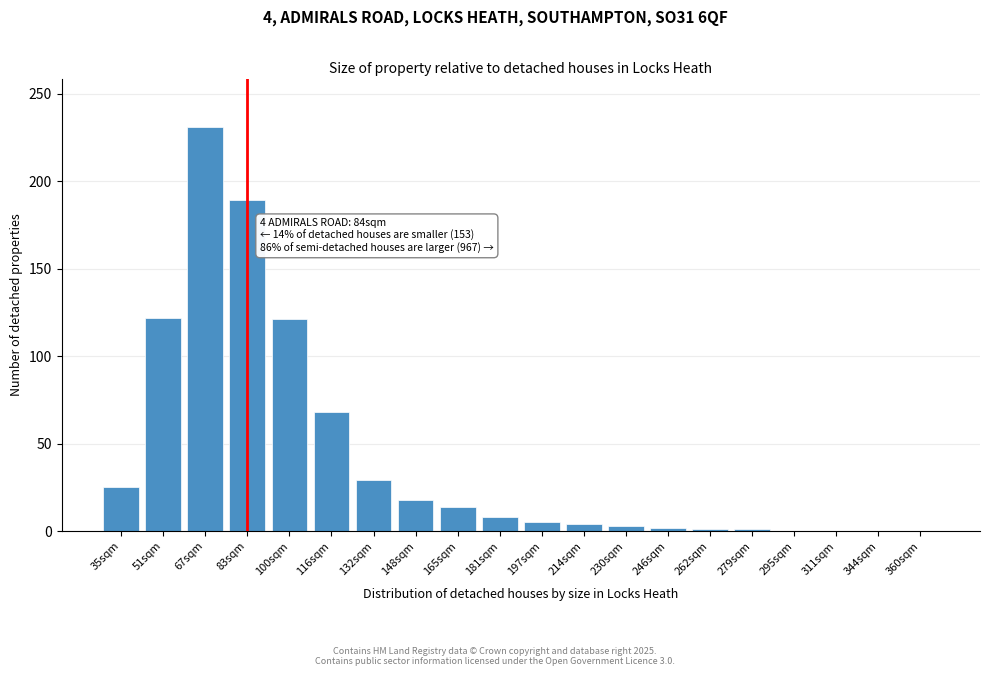

What is the sum of all values?

841